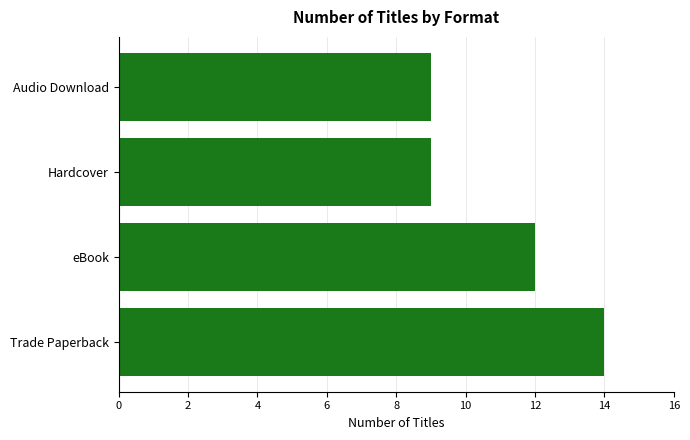

Reading bottom to top, what are all the values shown in this chart?

14	12	9	9